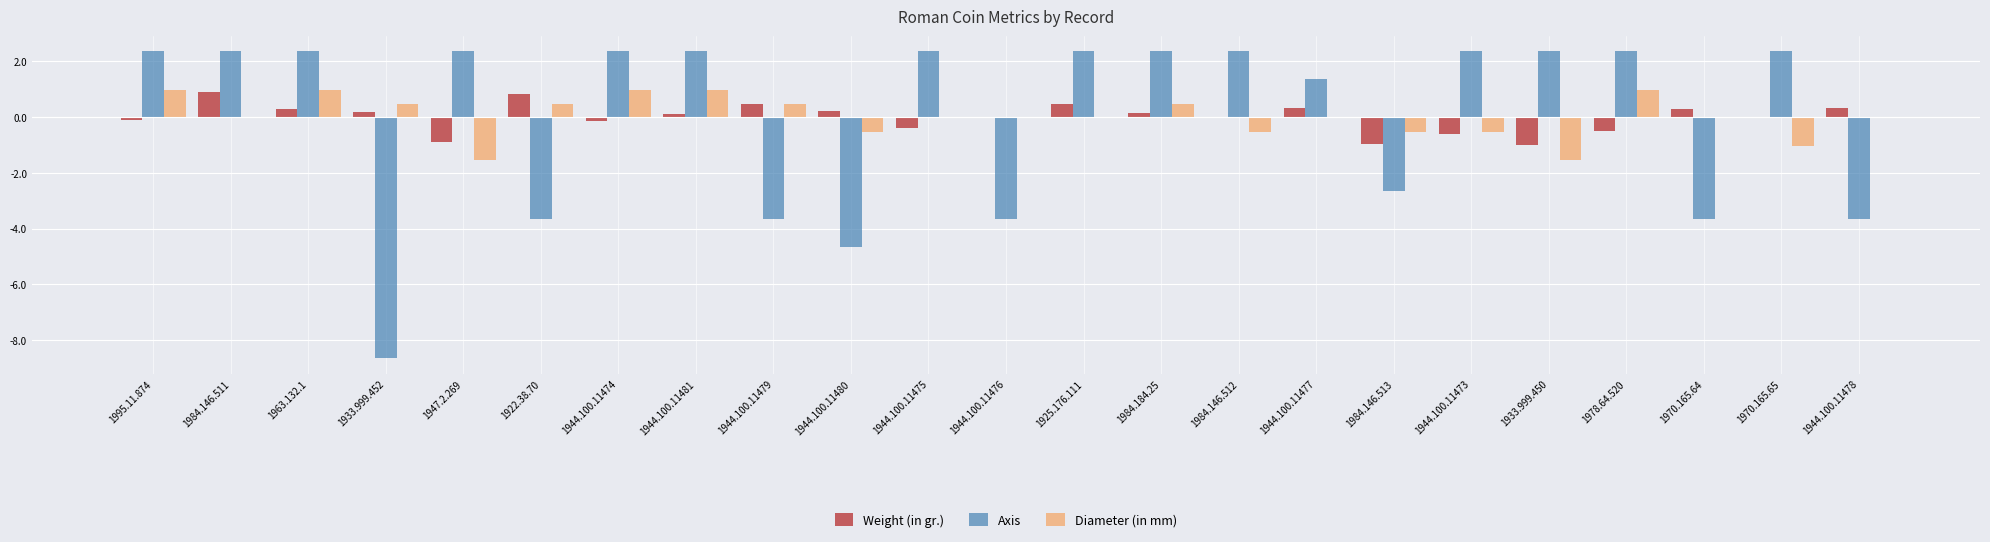

What is the total value across all series at 1984.146.513?

-4.1